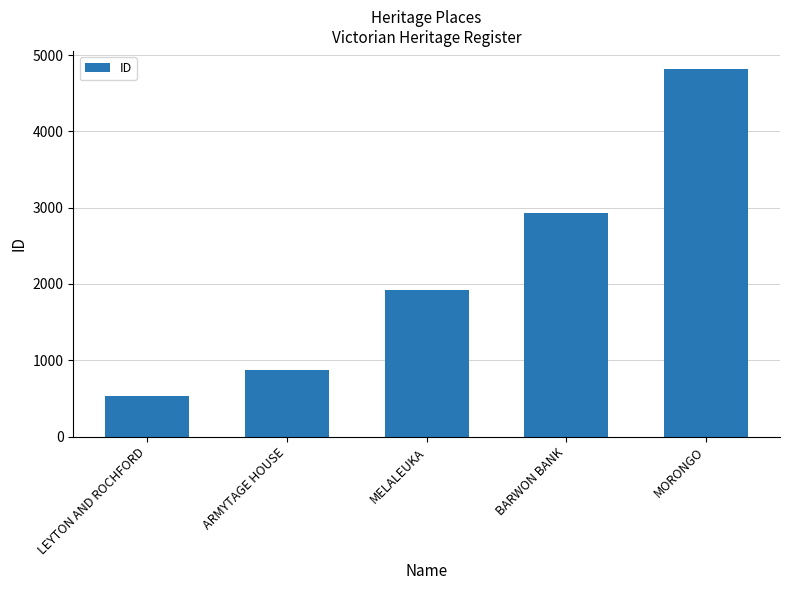

At which label is the value closest to 2675?

BARWON BANK